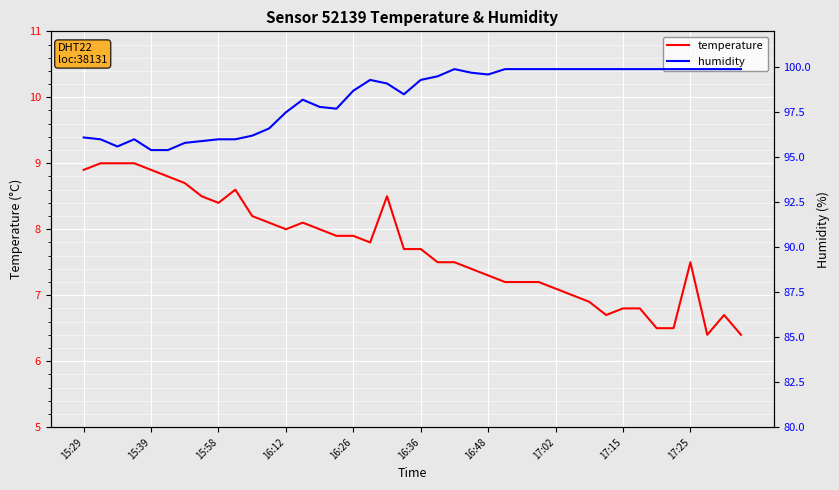

At how many categories does at least one series exceed 29?

40